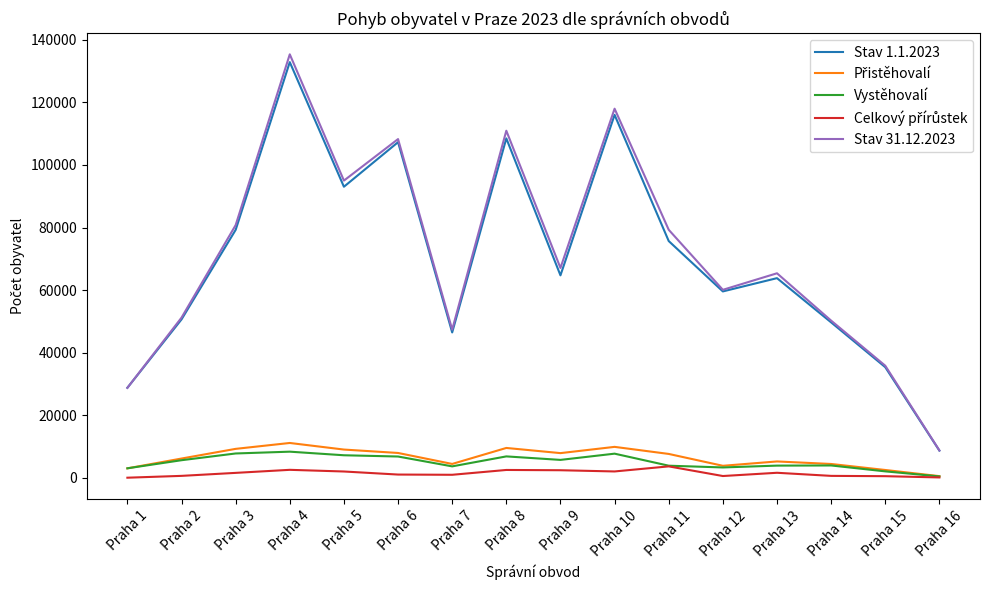

At which label does Stav 31.12.2023 reach its minimum?

Praha 16